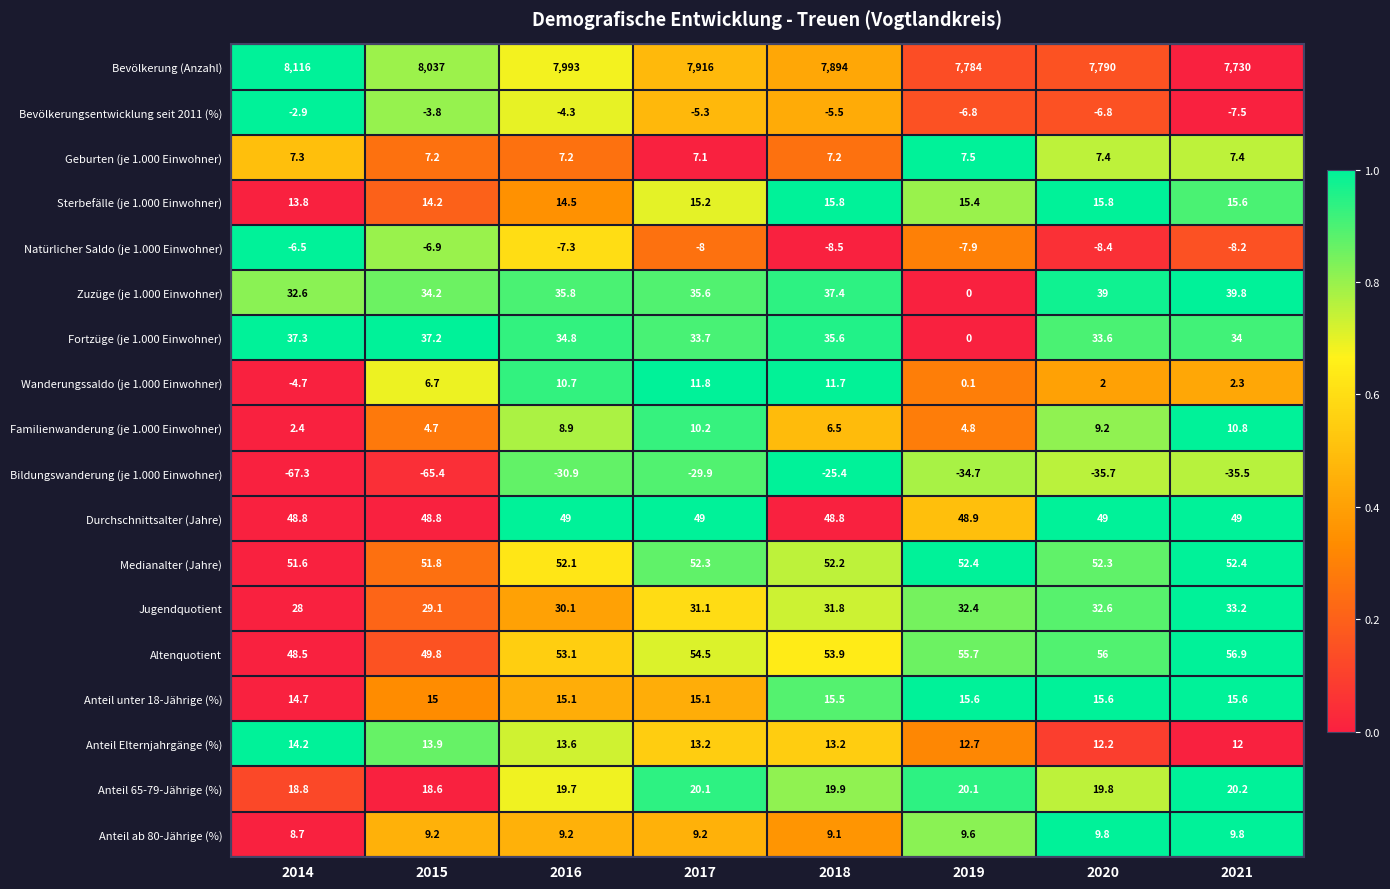

What is the sum of all Anteil 65-79-Jährige (%) values?

157.2